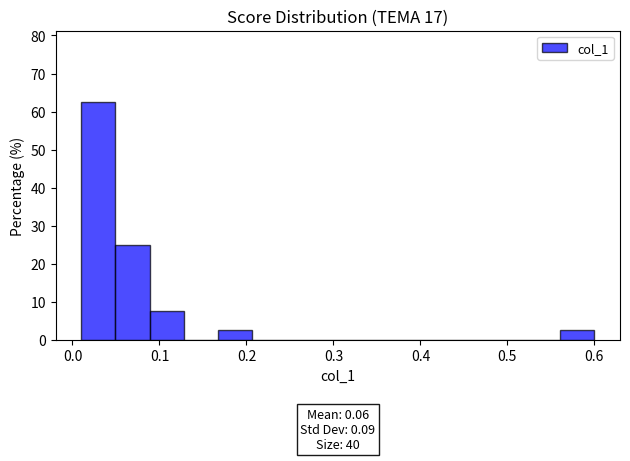

Around what value on the x-axis is the tallest bar? Give the approximate position of its centre, as read against the axis.

0.03